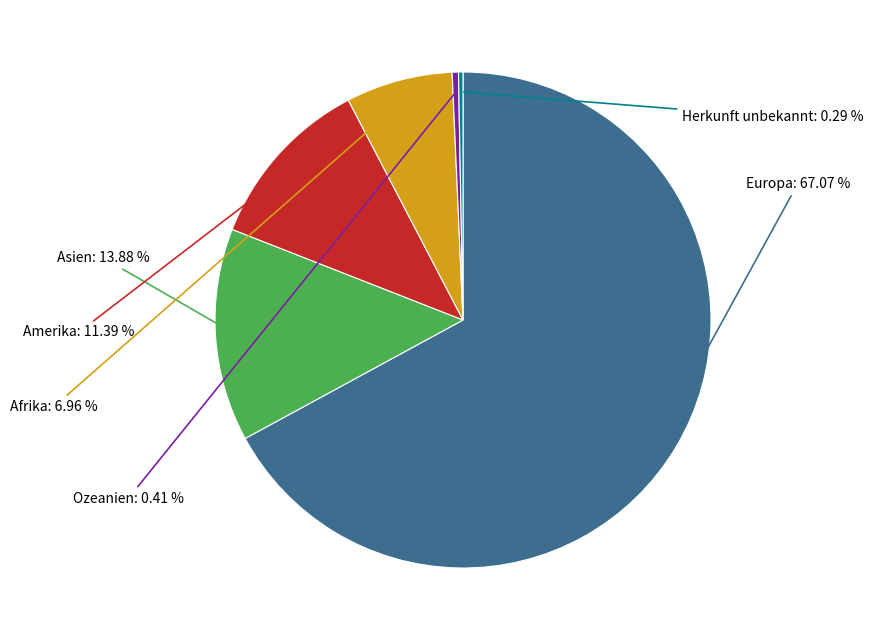

Is there any slice that represents more than half of the pie?

Yes